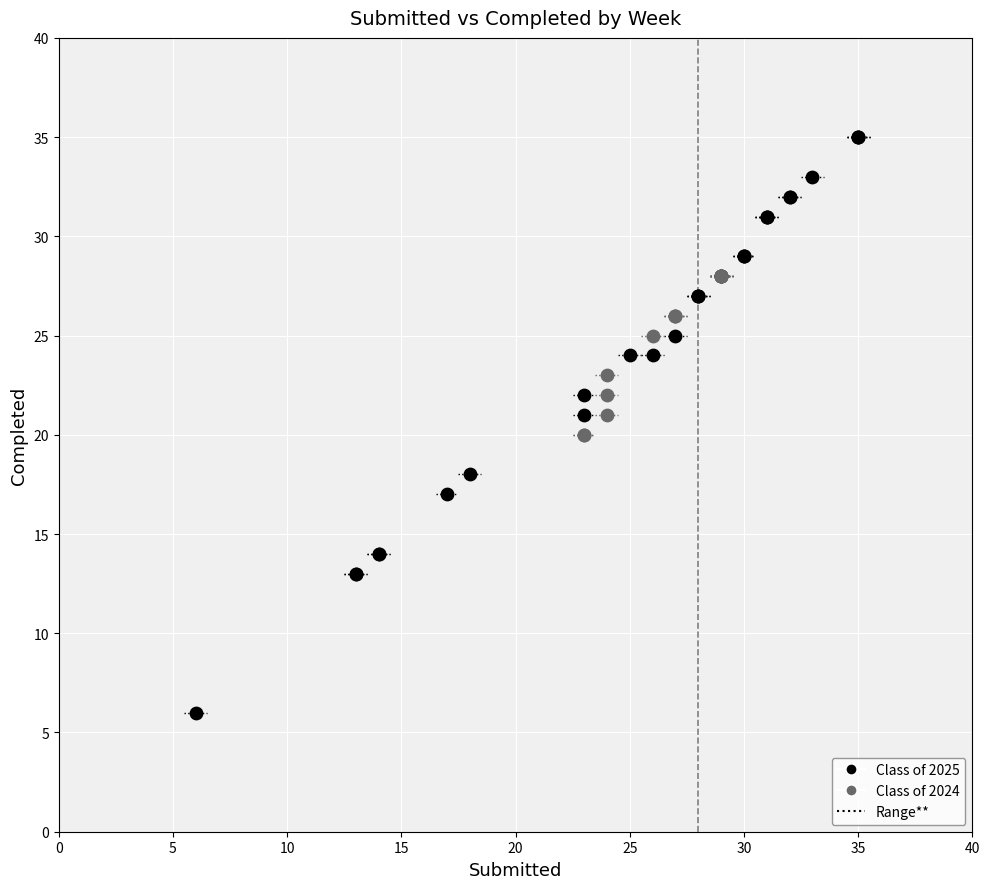

Which series has the widest spread of Y values?

Class of 2025